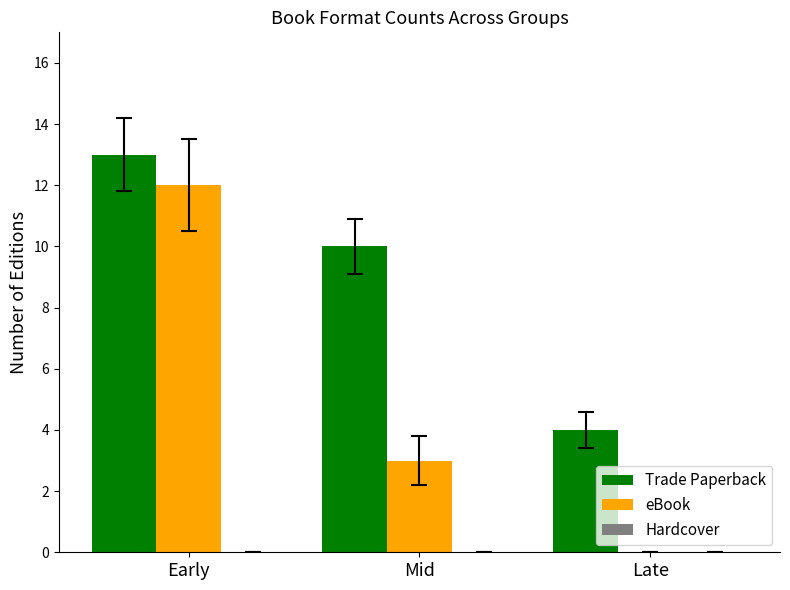

The eBook series shows 12 at Early. True or false?

True